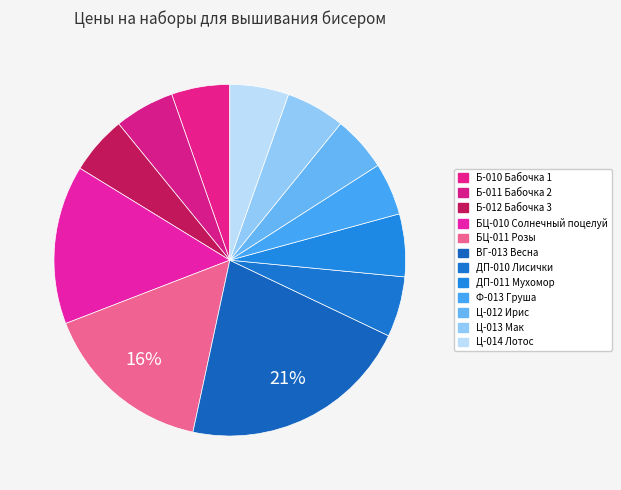

What is the change in value from ВГ-013 Весна to ДП-011 Мухомор?

-886